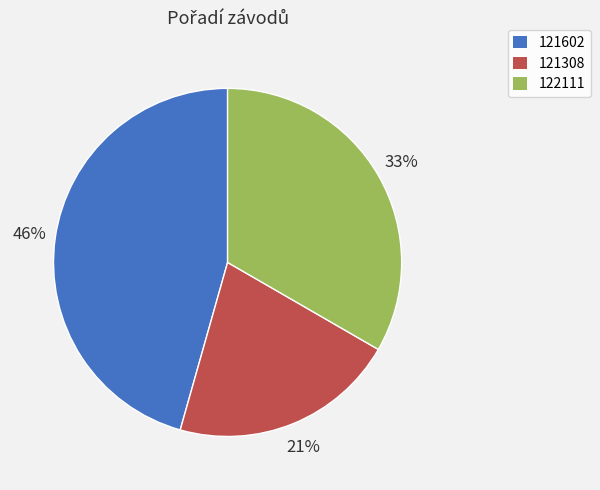

To the nearest percent, what is the combined percentage of 122111 and 121602?

79%